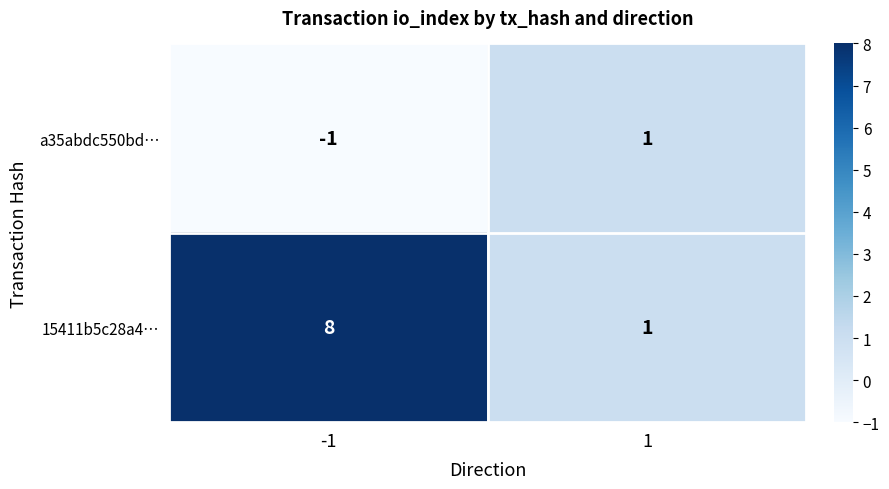

What is the sum of all 15411b5c28a4… values?

9